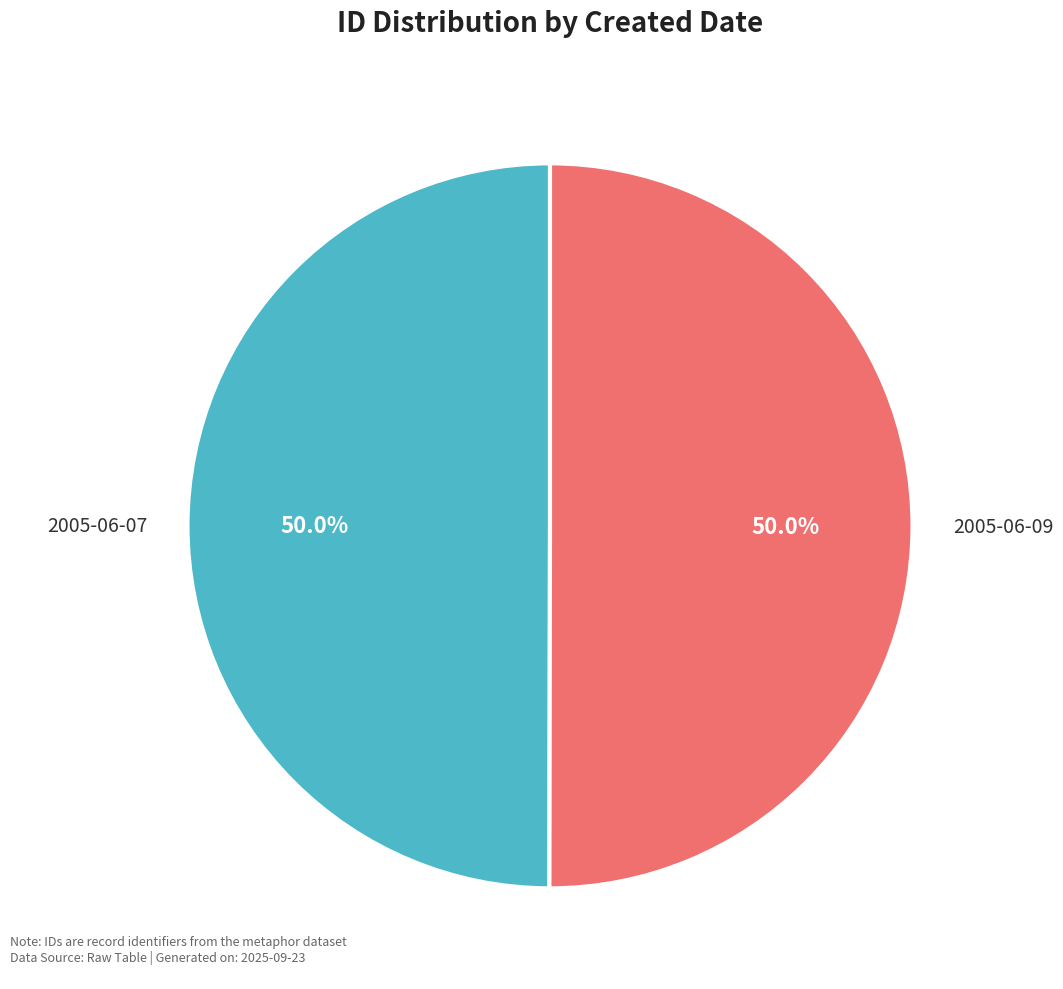

Approximately how many times larger is the value at 2005-06-09 compared to 2005-06-07?

1.0